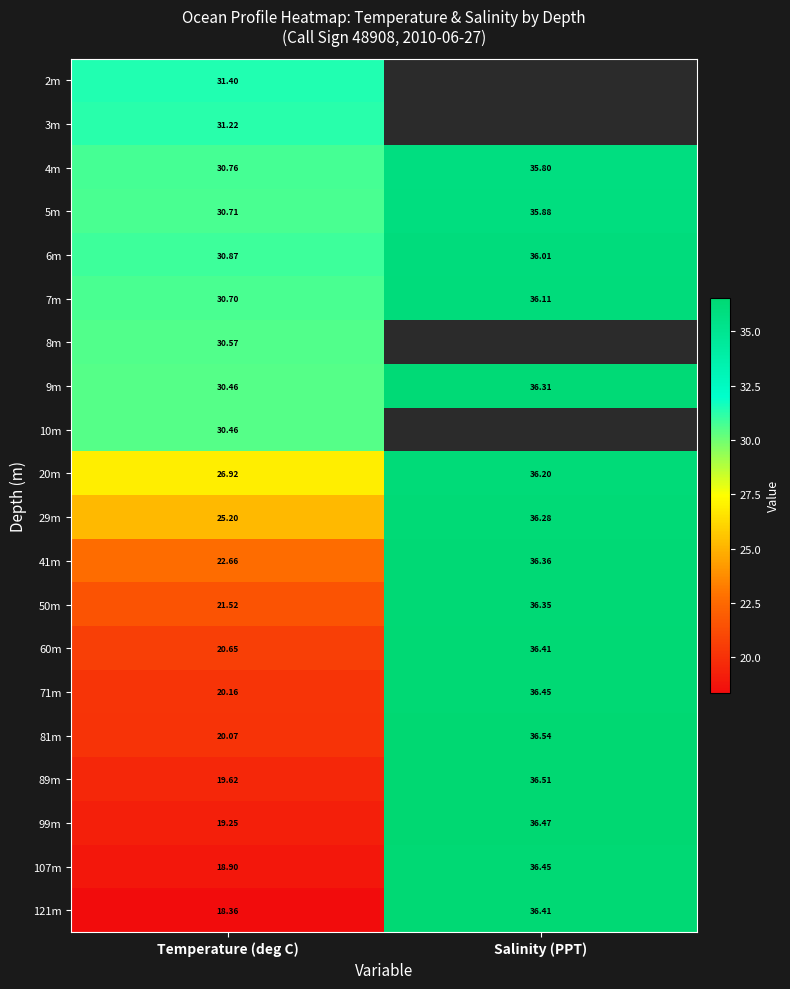

List the labels in order of 81m value, largest first.

Salinity (PPT), Temperature (deg C)